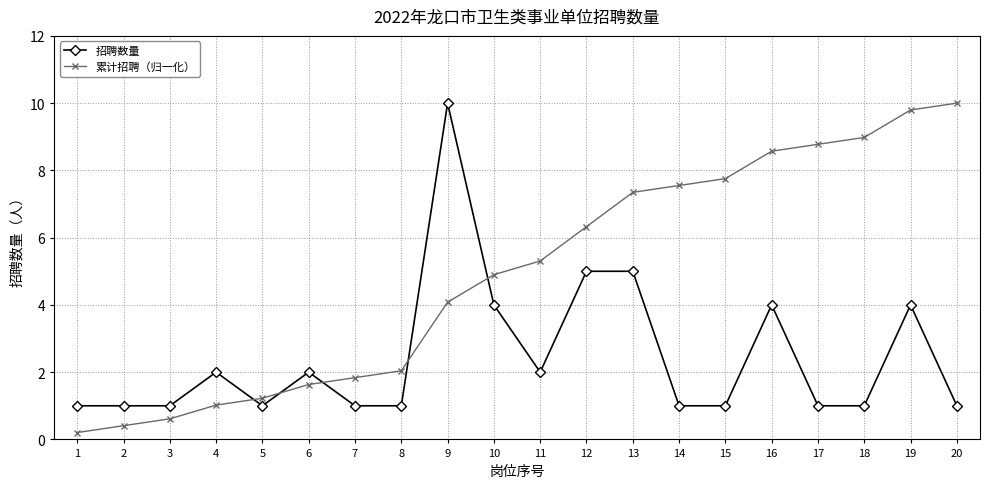

Reading right to left, what are all the values shown in this chart?

招聘数量: 1.0	4.0	1.0	1.0	4.0	1.0	1.0	5.0	5.0	2.0	4.0	10.0	1.0	1.0	2.0	1.0	2.0	1.0	1.0	1.0
累计招聘（归一化）: 10.0	9.8	9.0	8.8	8.6	7.8	7.6	7.3	6.3	5.3	4.9	4.1	2.0	1.8	1.6	1.2	1.0	0.6	0.4	0.2